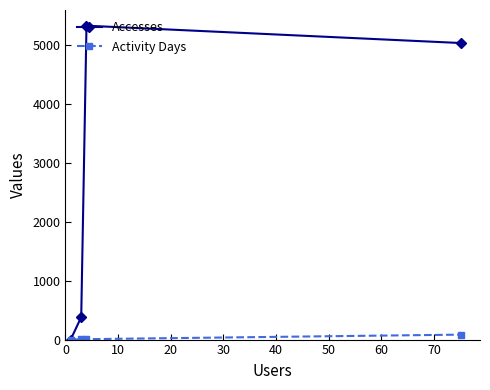

What is the highest value of the Activity Days series?

84